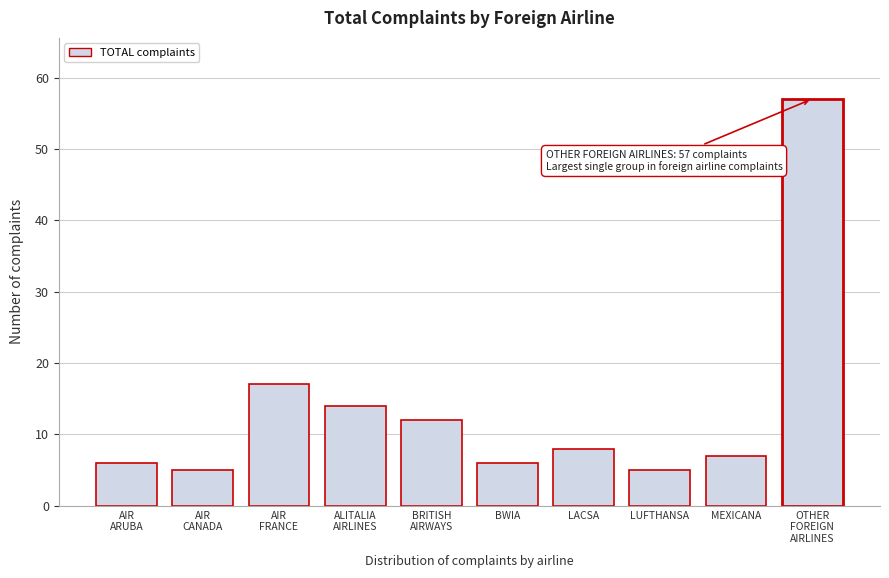

Reading left to right, list all the values displayed in this chart.

6	5	17	14	12	6	8	5	7	57